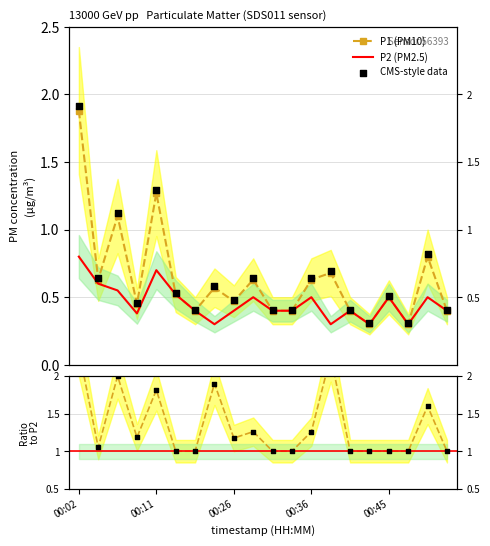

At which category is the sum across all series the highest?

00:02